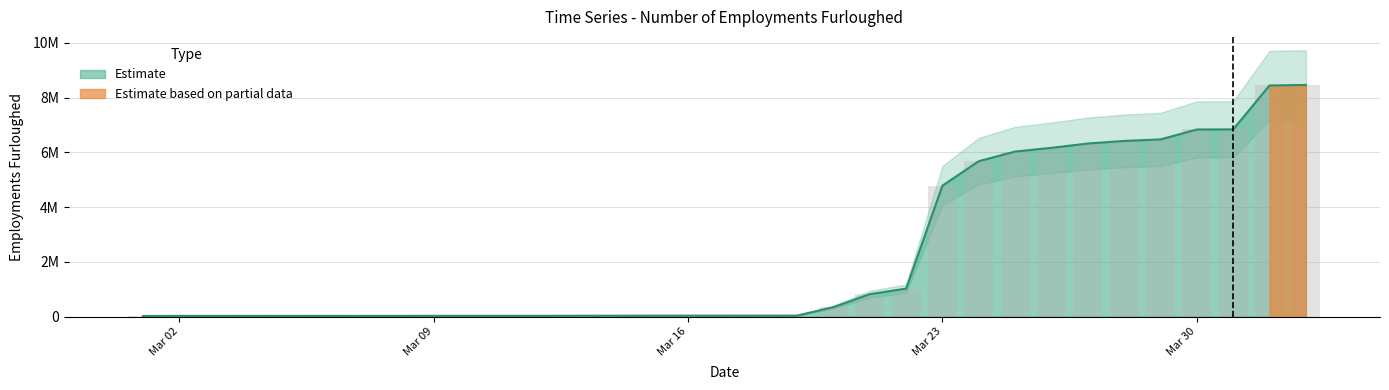

What is the average value?

2277661